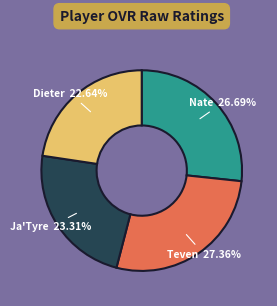

Count the number of slices in the pie.

4